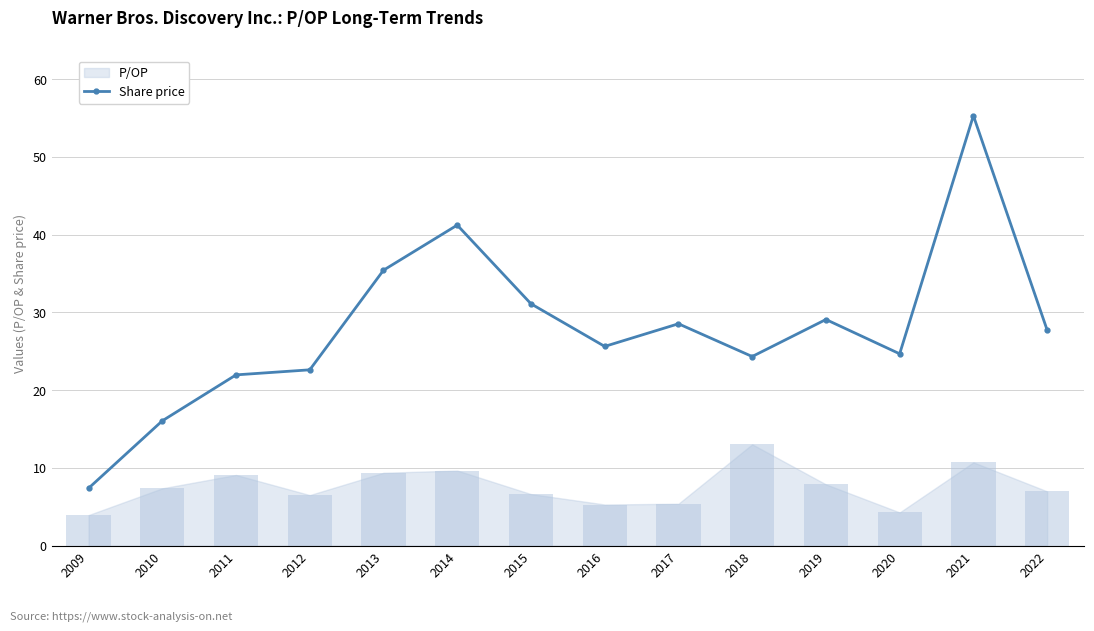

What is the maximum value for Share price?

55.3